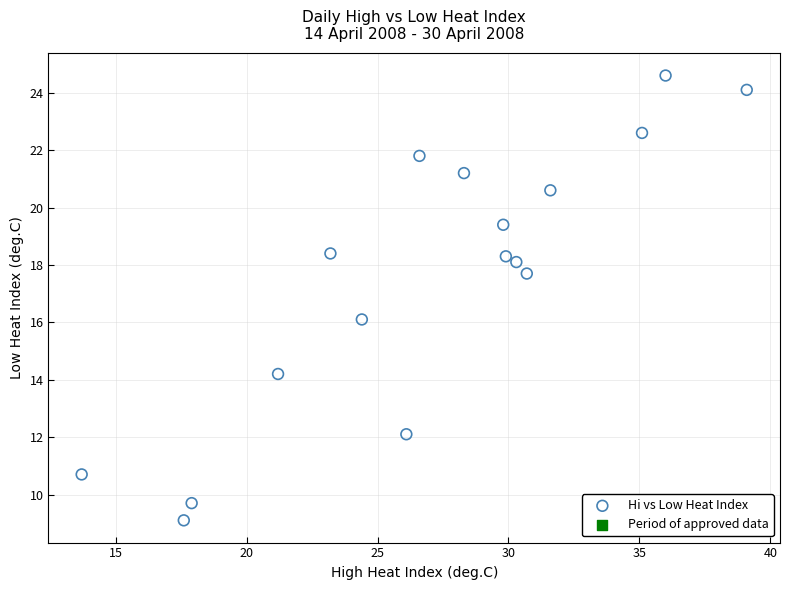

What is the range of X values (max minus min)?

25.4